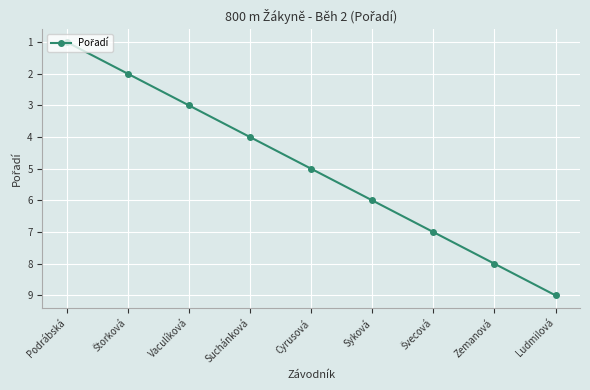

The chart shows a value of 4 at Ludmilová. True or false?

False